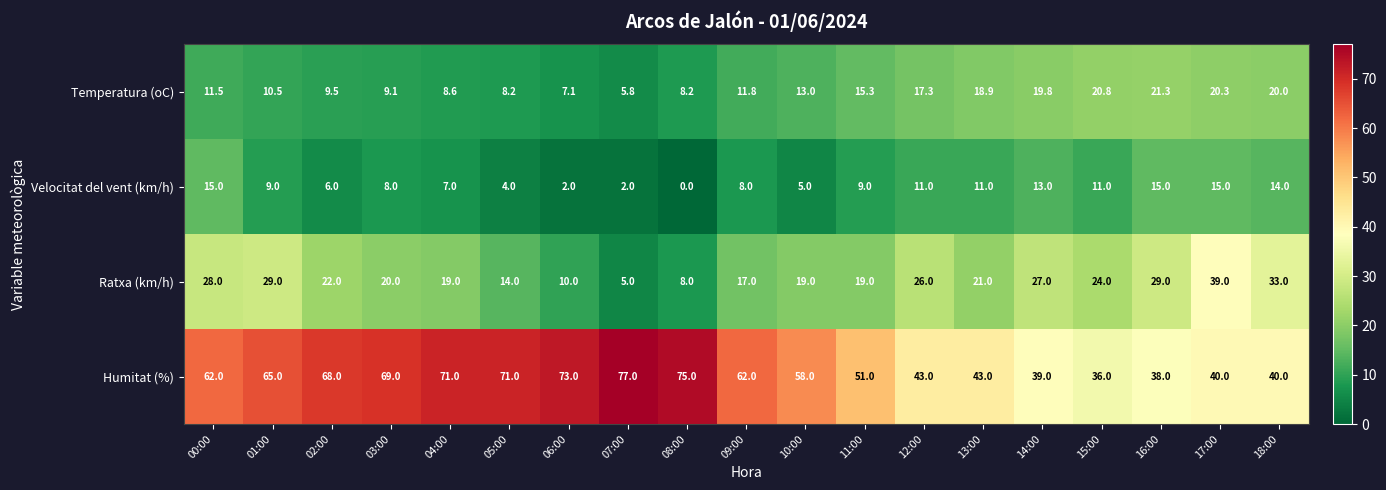

Which series has the widest spread of values?

Humitat (%)